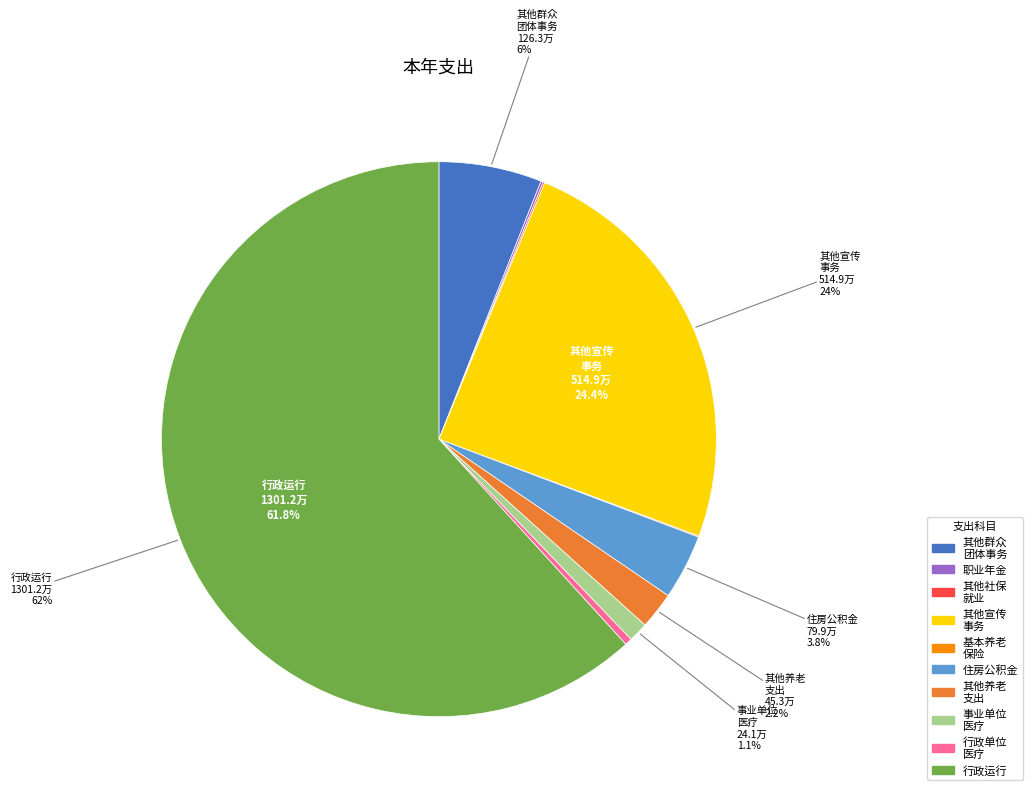

Is there a majority slice in this chart?

Yes